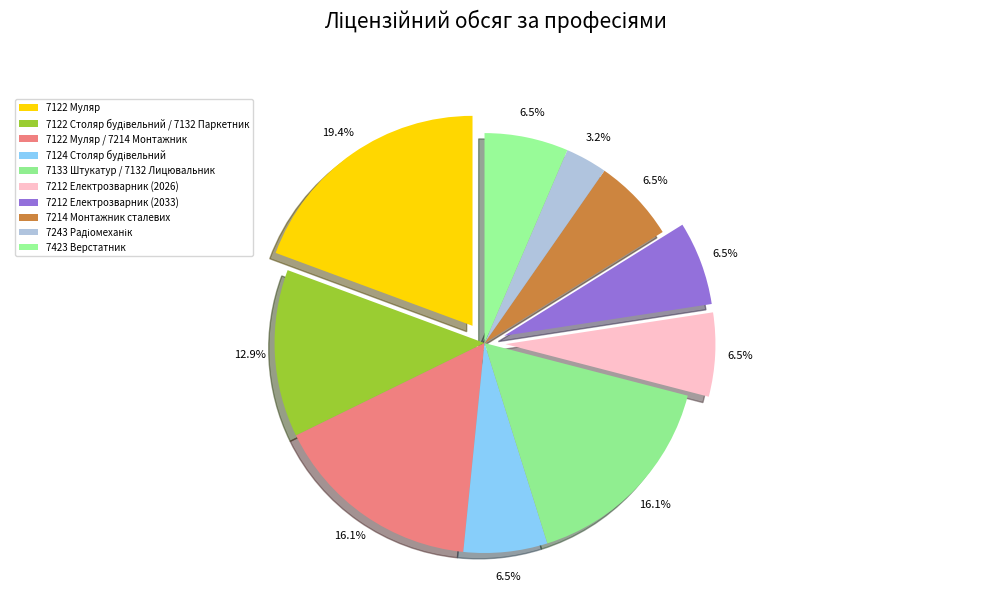

Rank the categories by value from highest to lowest.

7122 Муляр, 7122 Муляр / 7214 Монтажник, 7133 Штукатур / 7132 Лицювальник, 7122 Столяр будівельний / 7132 Паркетник, 7124 Столяр будівельний, 7212 Електрозварник (2026), 7212 Електрозварник (2033), 7214 Монтажник сталевих, 7423 Верстатник, 7243 Радіомеханік